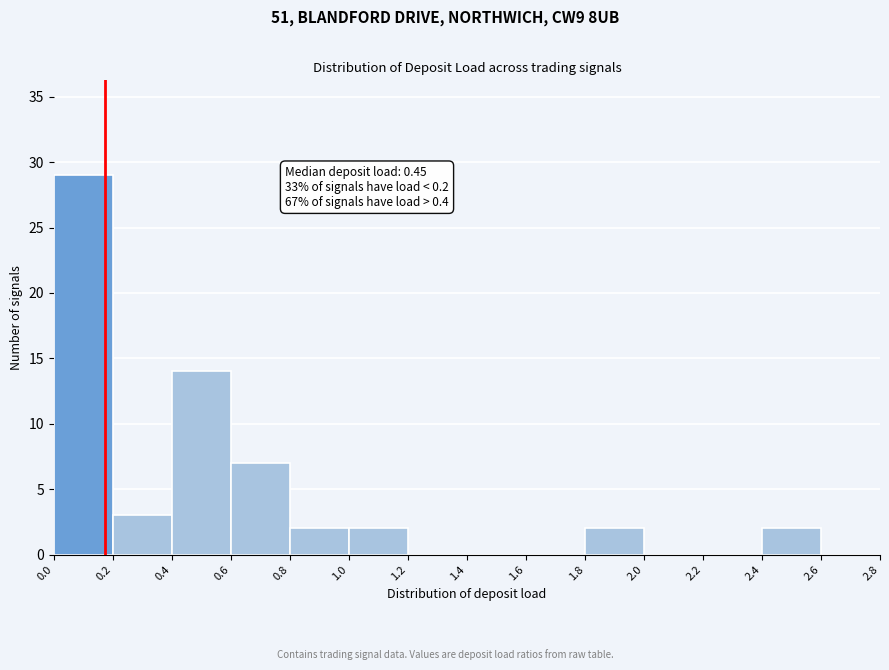

Which range on the x-axis has the tallest bar?

0.0 to 0.2